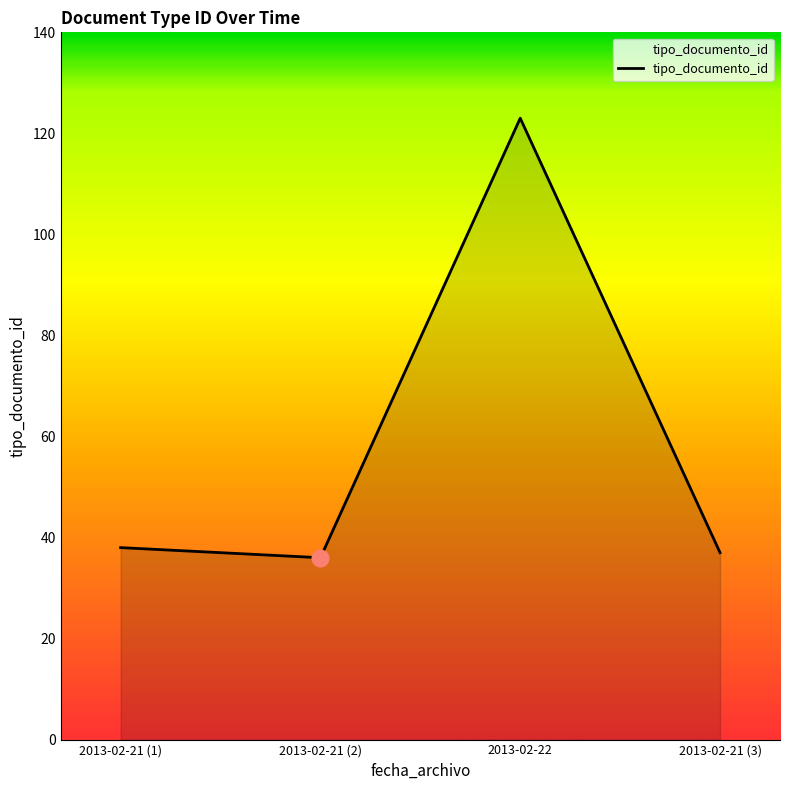

How many distinct data groups are displayed?

1